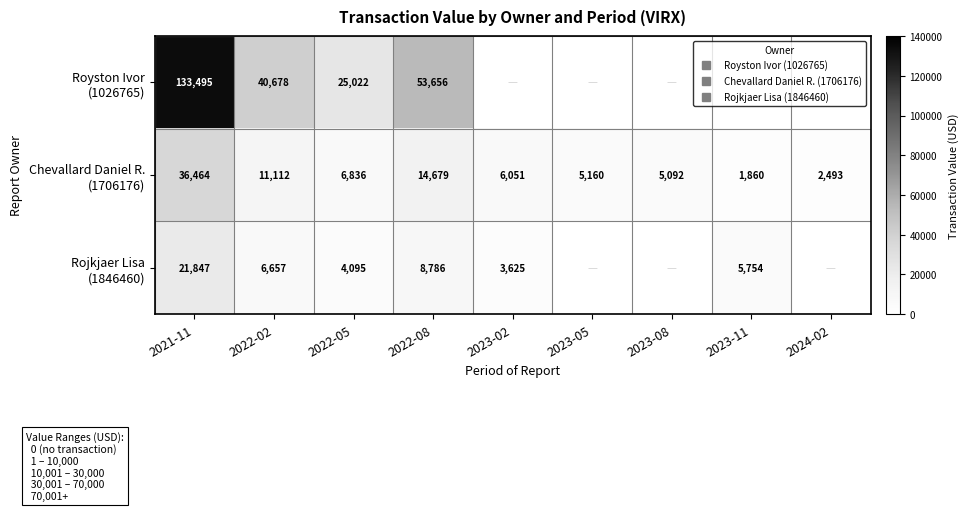

What is the difference between the maximum and minimum values in the Rojkjaer Lisa (1846460) series?

18222.0